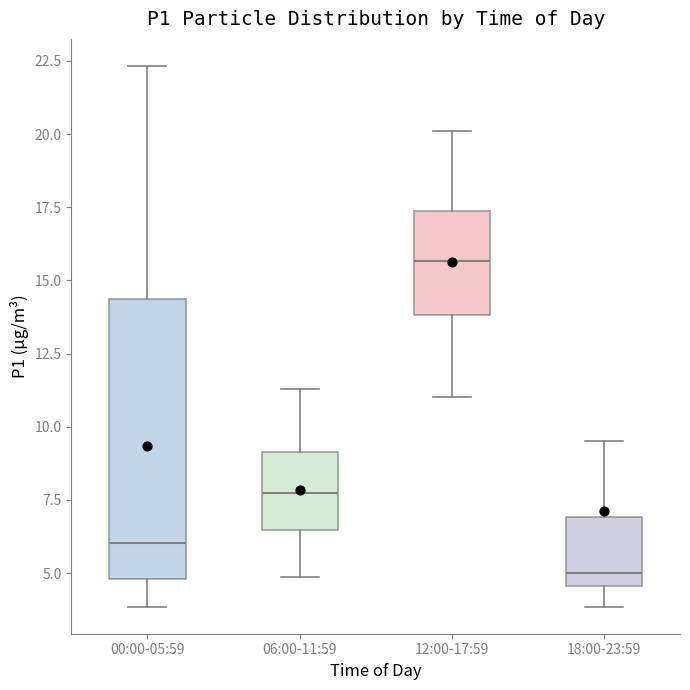

Reading left to right, read every box against the y-axis: the position of its median line, the range the box covers, and the ends of its whiskers. The values are not printed on the chart, so give them approximately, as read against the axis.

00:00-05:59: median 6.0, box 5.0 to 14.5, whiskers 4.0 to 22.5
06:00-11:59: median 8.0, box 6.5 to 9.0, whiskers 5.0 to 11.5
12:00-17:59: median 15.5, box 14.0 to 17.5, whiskers 11.0 to 20.0
18:00-23:59: median 5.0, box 4.5 to 7.0, whiskers 4.0 to 9.5